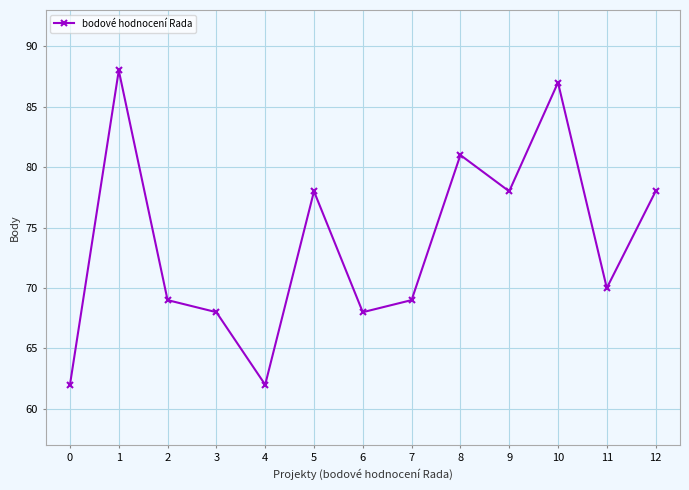

The chart shows a value of 78 at 12. True or false?

True